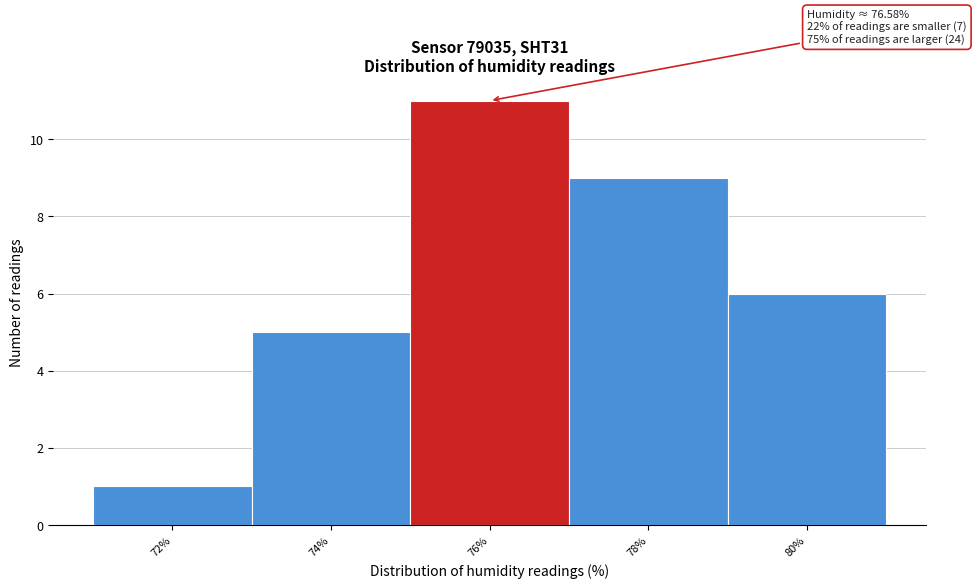

Reading left to right, list all the values displayed in this chart.

72%=1	74%=5	76%=11	78%=9	80%=6